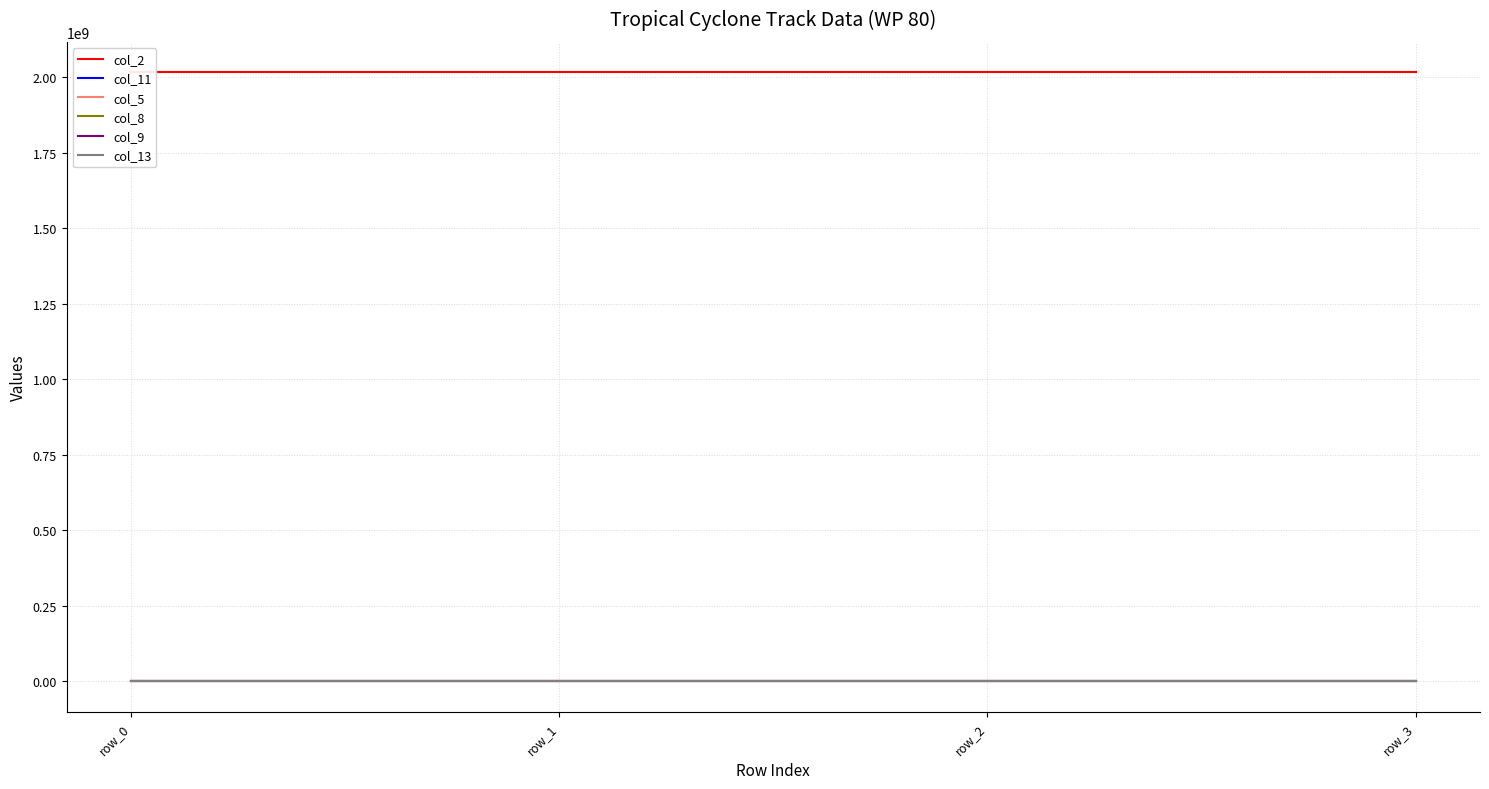

At row_2, list the series in order from smallest to largest.

col_11, col_5, col_13, col_8, col_9, col_2